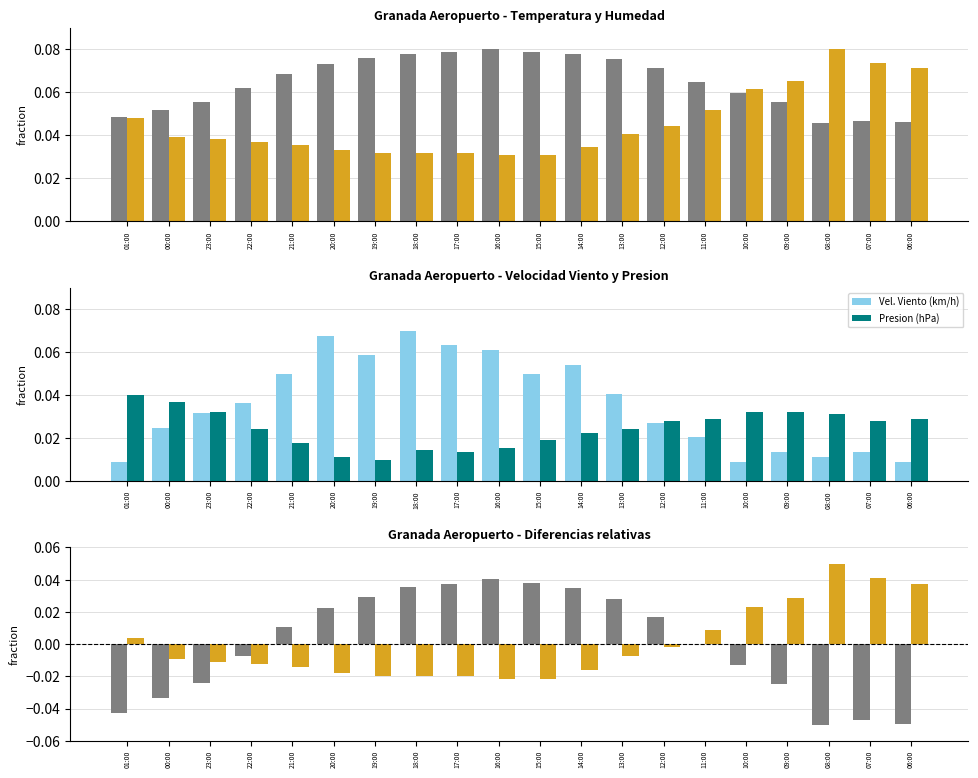

Between 16:00 and 09:00, which series saw the biggest shift?

Temperatura (C)